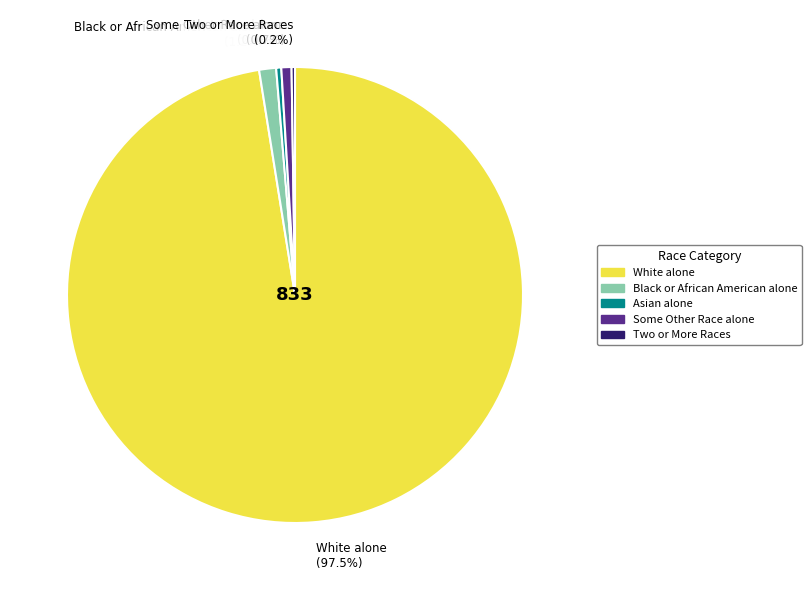

Does any single category account for the majority?

Yes